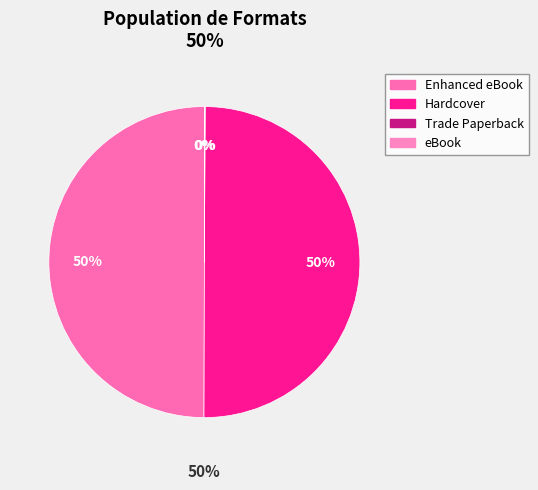

What percentage is the Enhanced eBook slice, to the nearest percent?

50%